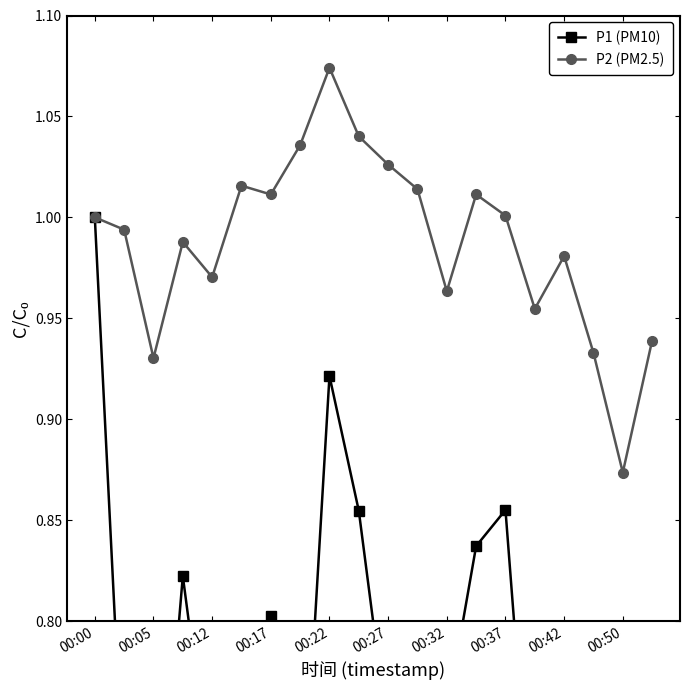

What is the value of the P1 (PM10) point at the 19th from the left?

0.7